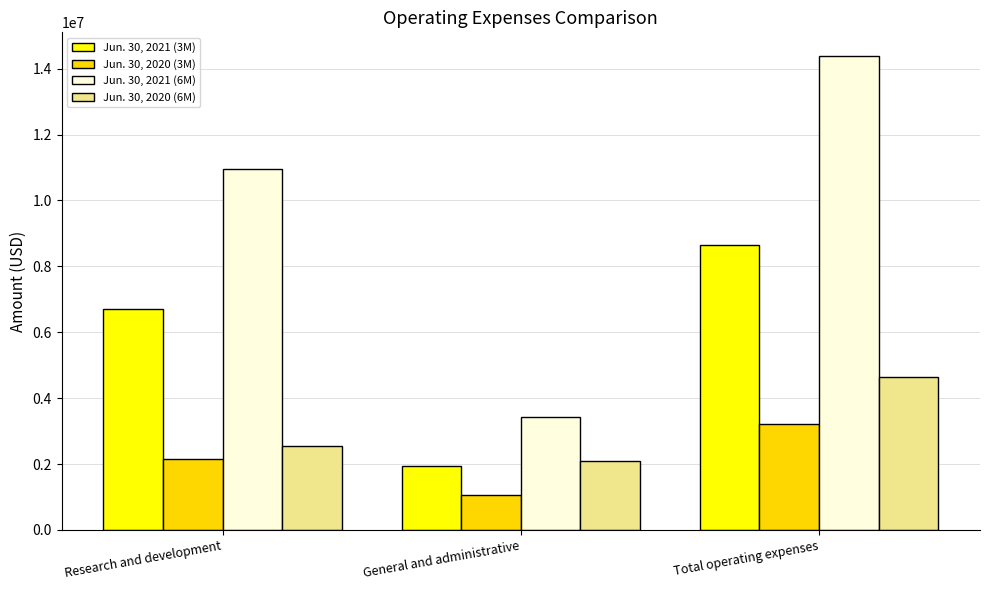

Rank the series at Research and development from lowest to highest value.

Jun. 30, 2020 (3M), Jun. 30, 2020 (6M), Jun. 30, 2021 (3M), Jun. 30, 2021 (6M)